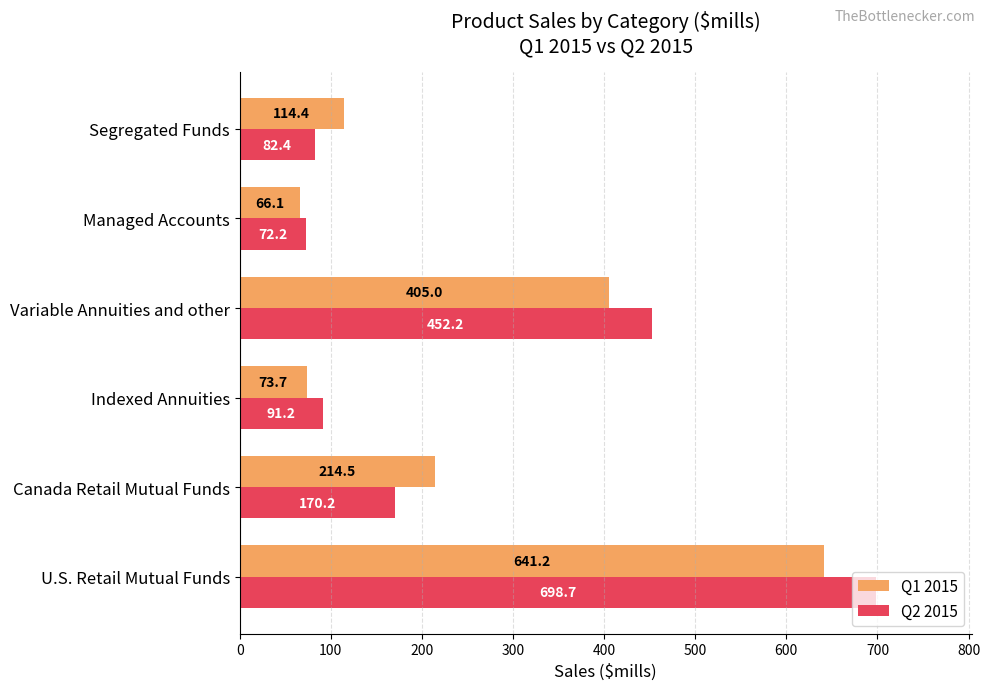

Rank the series by their maximum value, from lowest to highest.

Q1 2015, Q2 2015